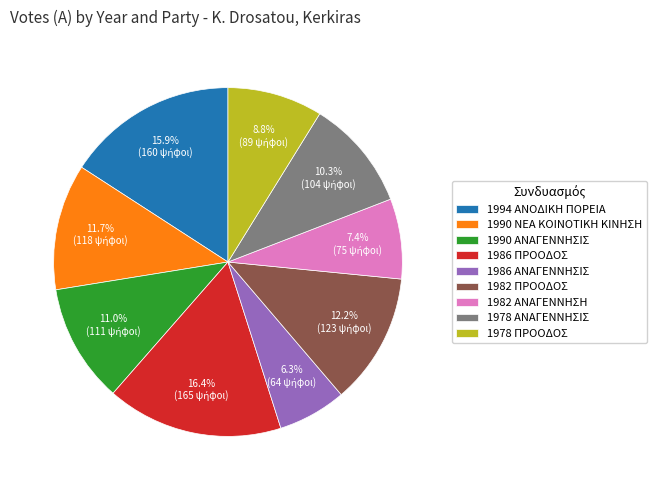

Approximately how many times larger is the value at 1986 ΠΡΟΟΔΟΣ compared to 1978 ΑΝΑΓΕΝΝΗΣΙΣ?

1.6